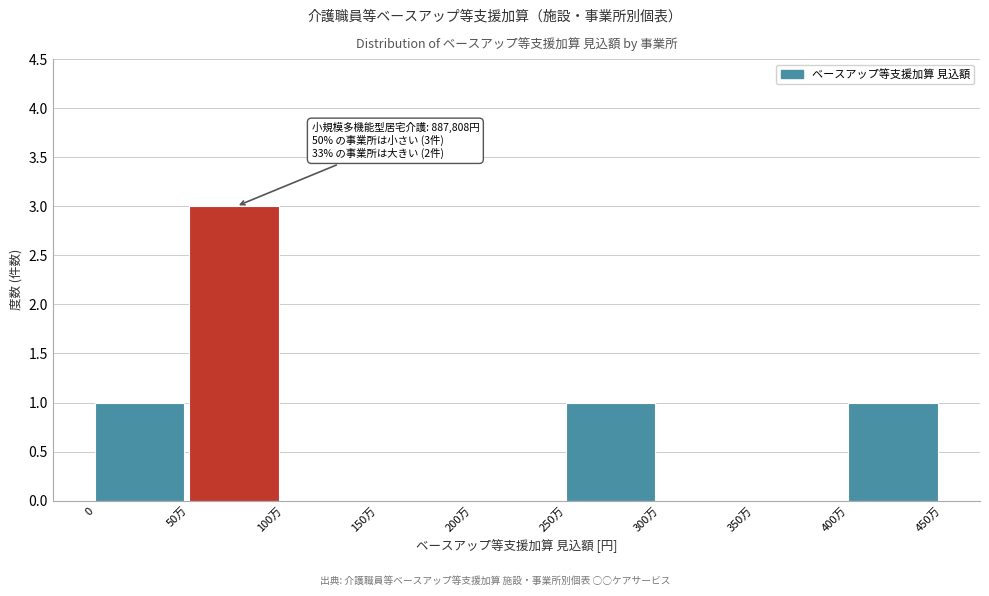

Reading left to right, list all the values displayed in this chart.

0=1	50万=3	100万=0	150万=0	200万=0	250万=1	300万=0	350万=0	400万=1